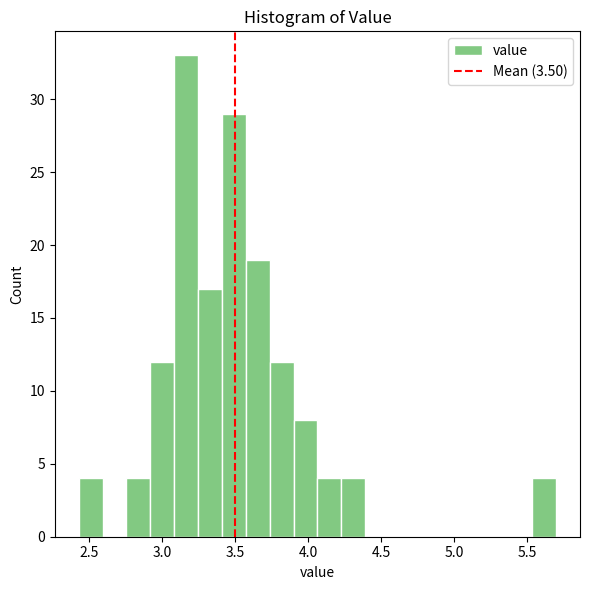

Read against the x-axis, roughly where is the centre of the tallest bar?

3.15